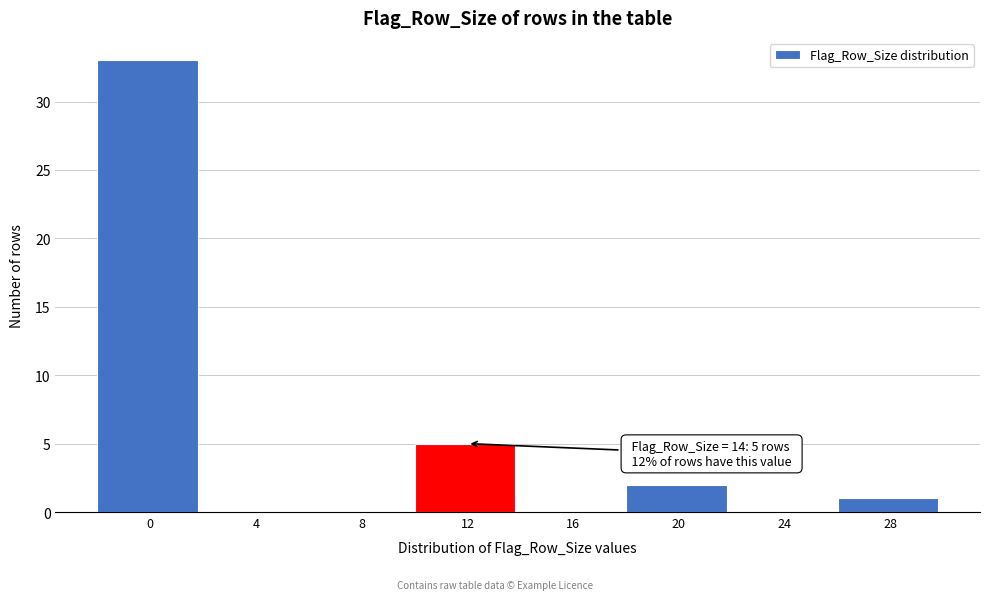

Reading left to right, transcribe all the data shown in this chart.

0=33	4=0	8=0	12=5	16=0	20=2	24=0	28=1